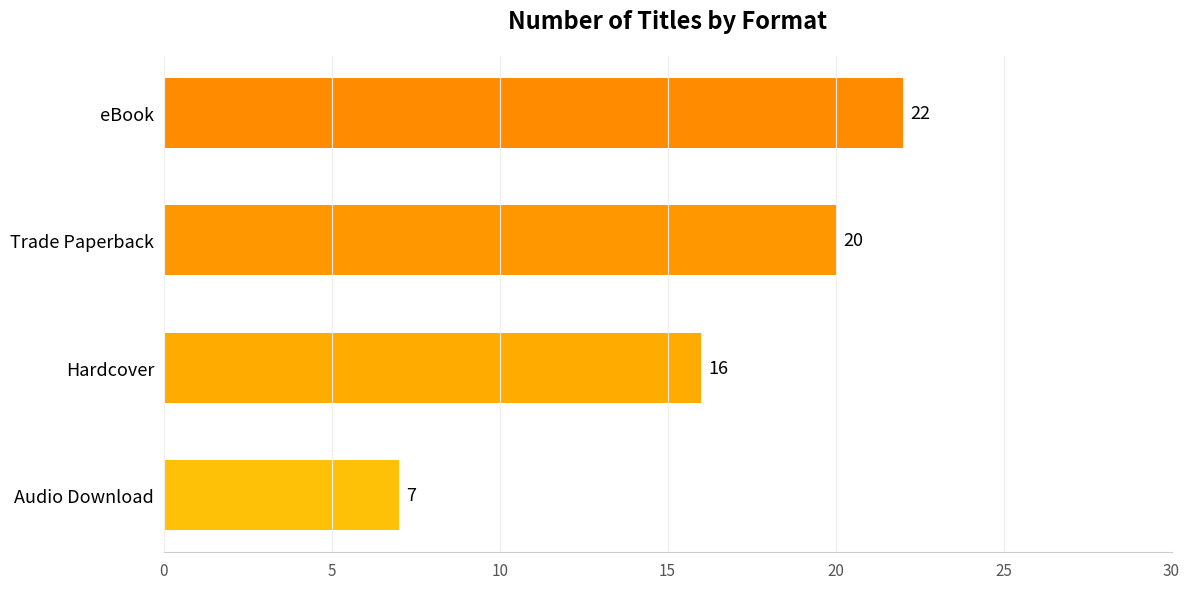

Are the bars grouped side by side (vs. stacked)?

No